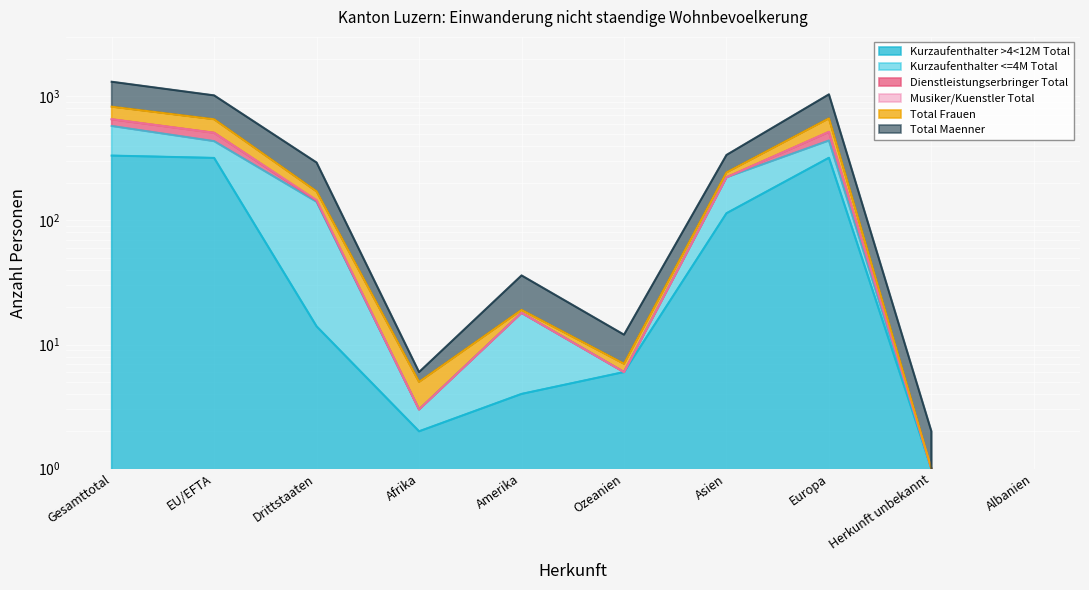

What is the label of the 5th point from the left?

Amerika